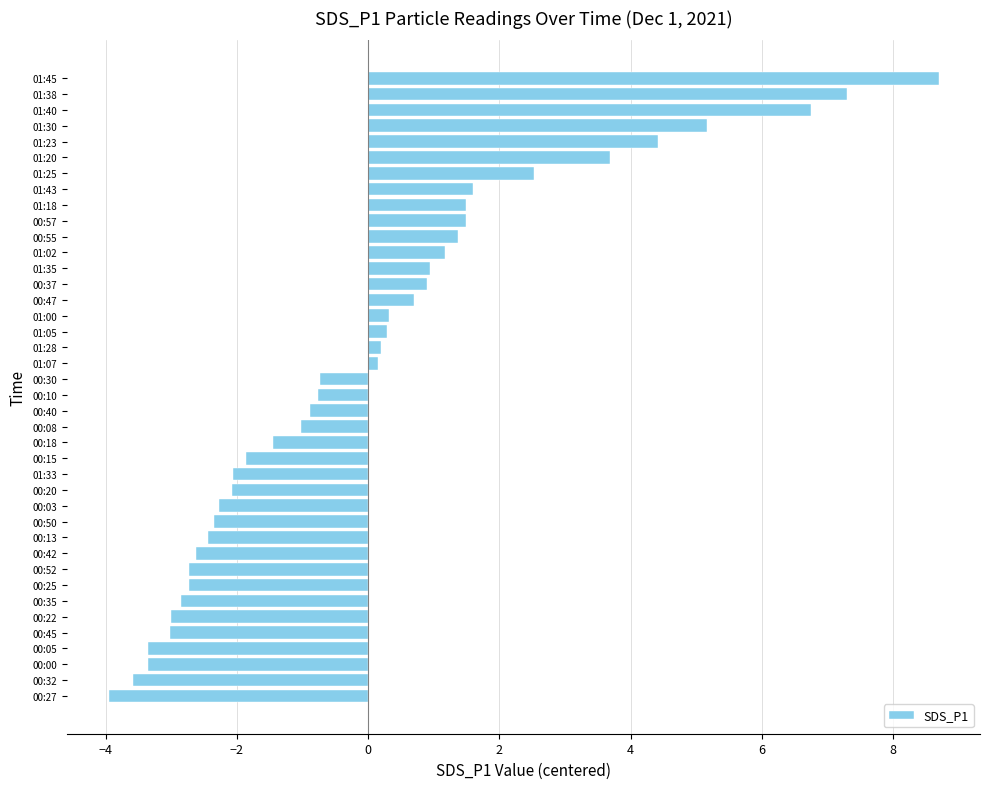

Is it true that the value at 00:27 is -6.1?

False